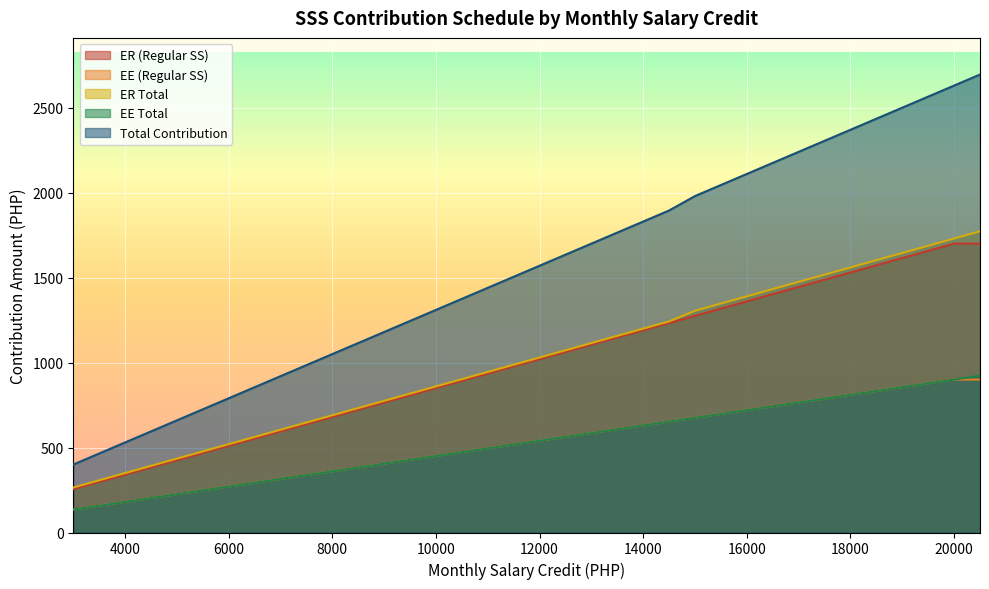

The EE (Regular SS) series shows 248.2 at 3500. True or false?

False